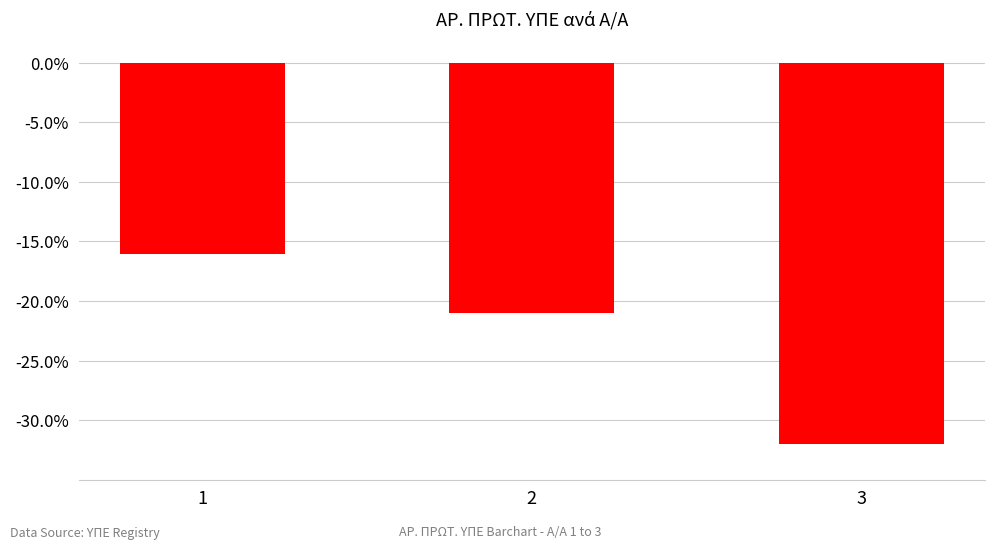

At which category does the chart reach its minimum across all series?

3